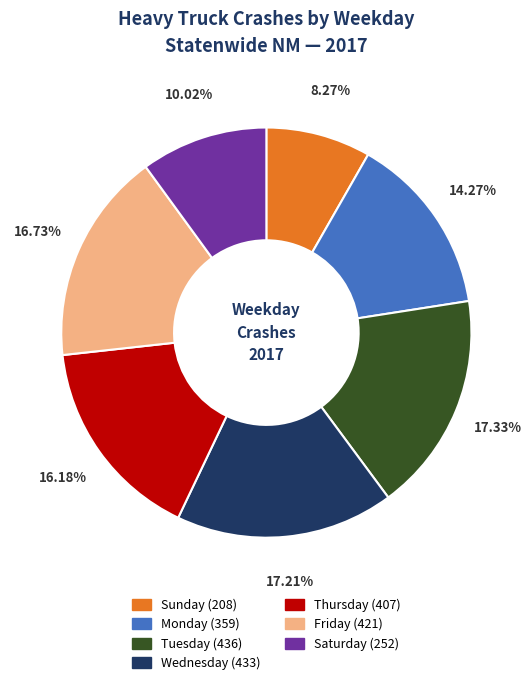

To the nearest percent, what is the difference between the largest and smallest slice percentages?

9%